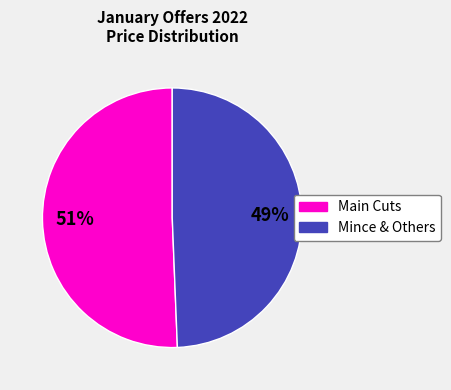

Is there a majority slice in this chart?

Yes